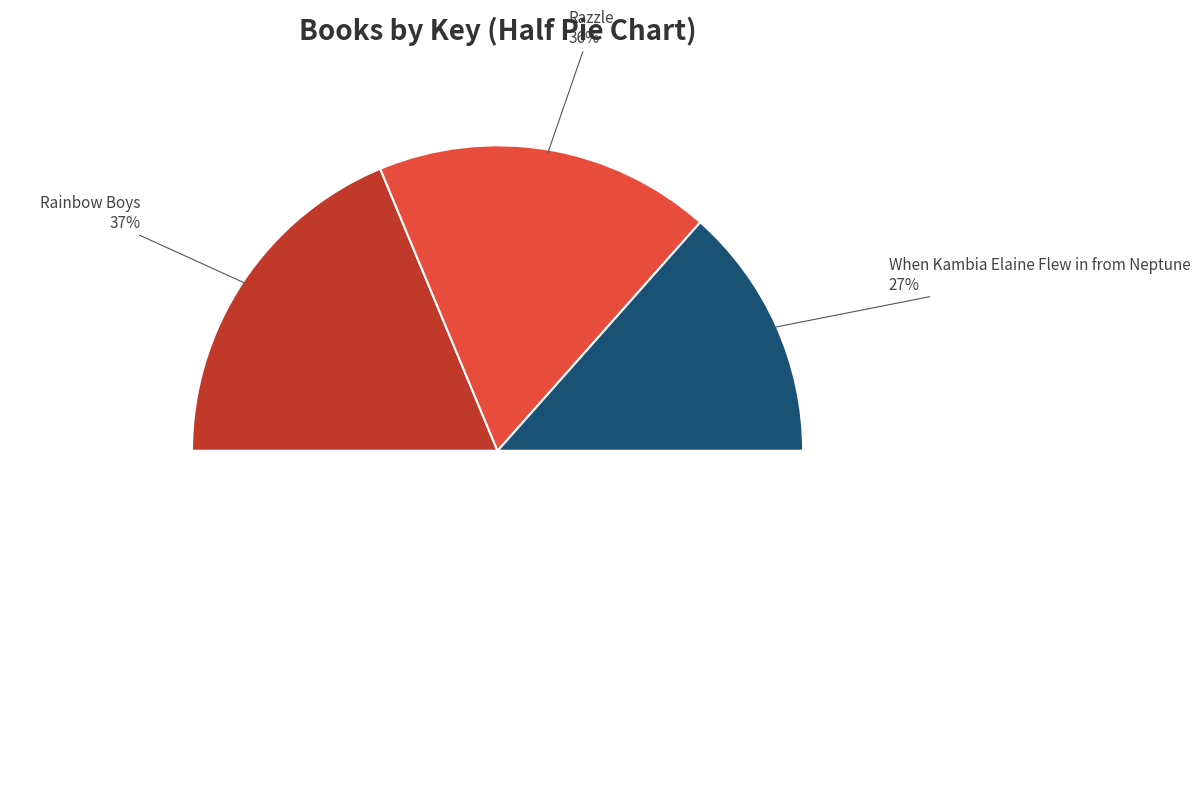

Which category has the biggest portion of the pie?

Rainbow Boys